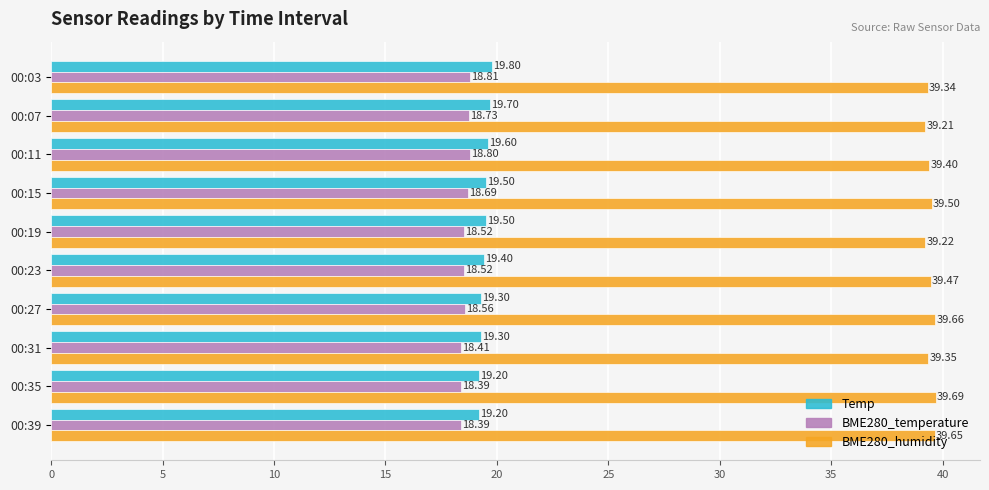

At which category is the sum across all series the highest?

00:03